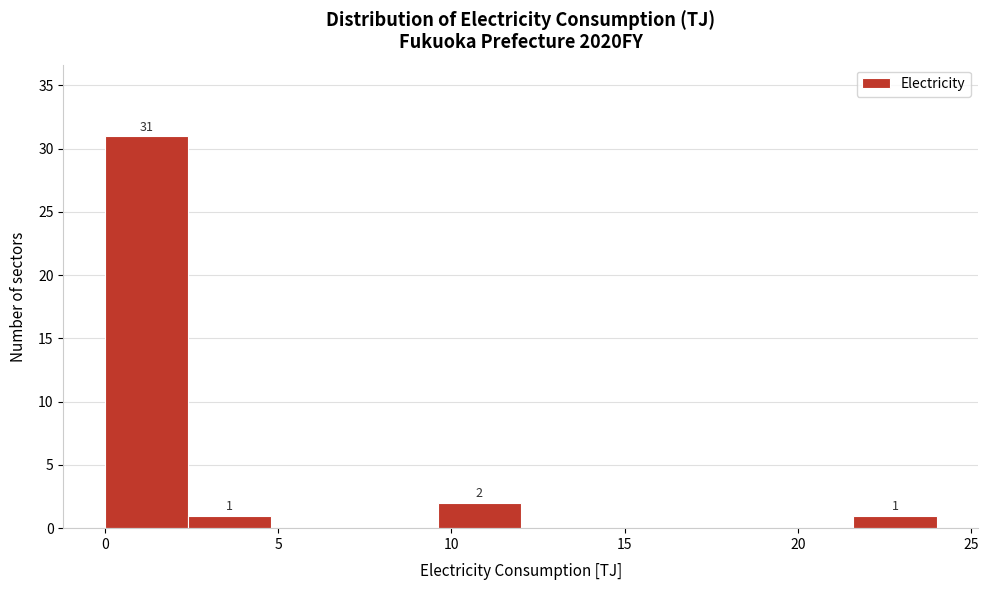

Over which range of the x-axis is the bar tallest?

0.0 to 2.4